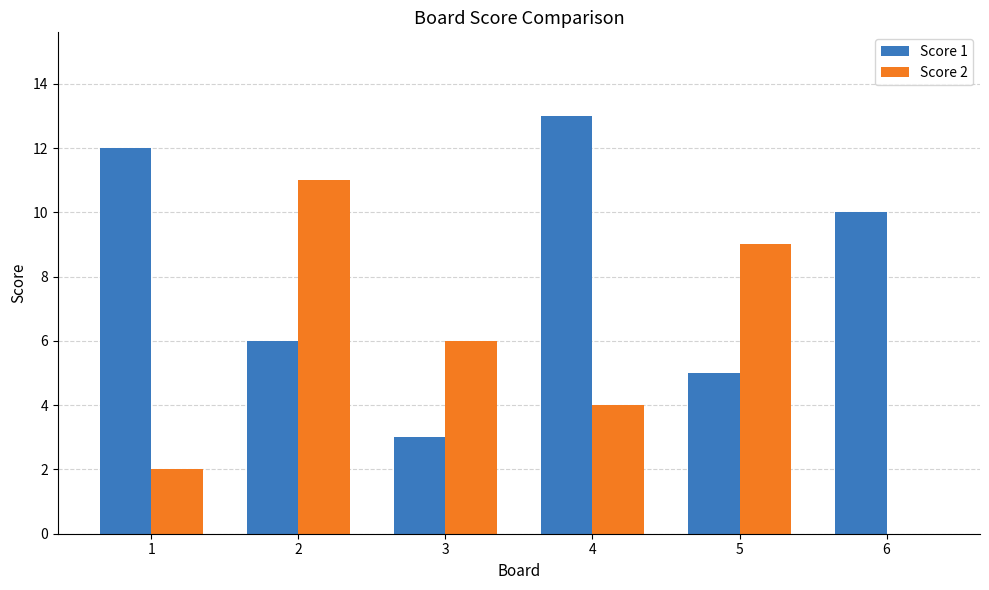

Which series has the largest total across all categories?

Score 1